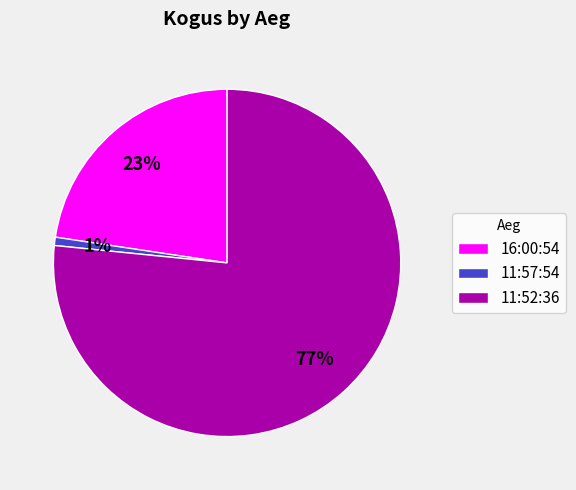

Rank the categories by value from lowest to highest.

11:57:54, 16:00:54, 11:52:36